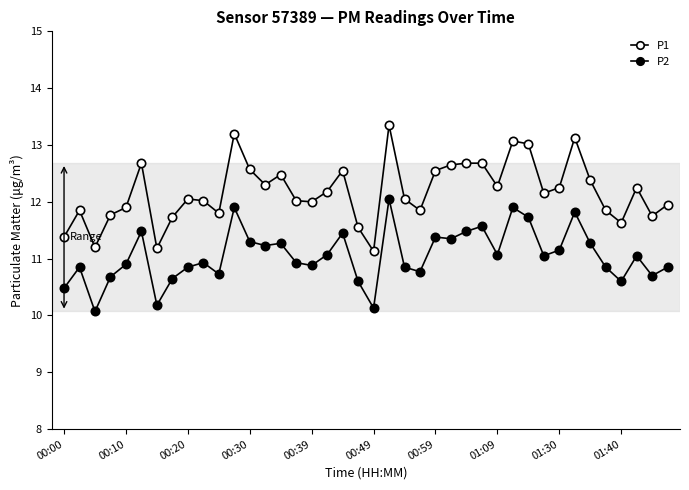

Count the number of data series in this chart.

2